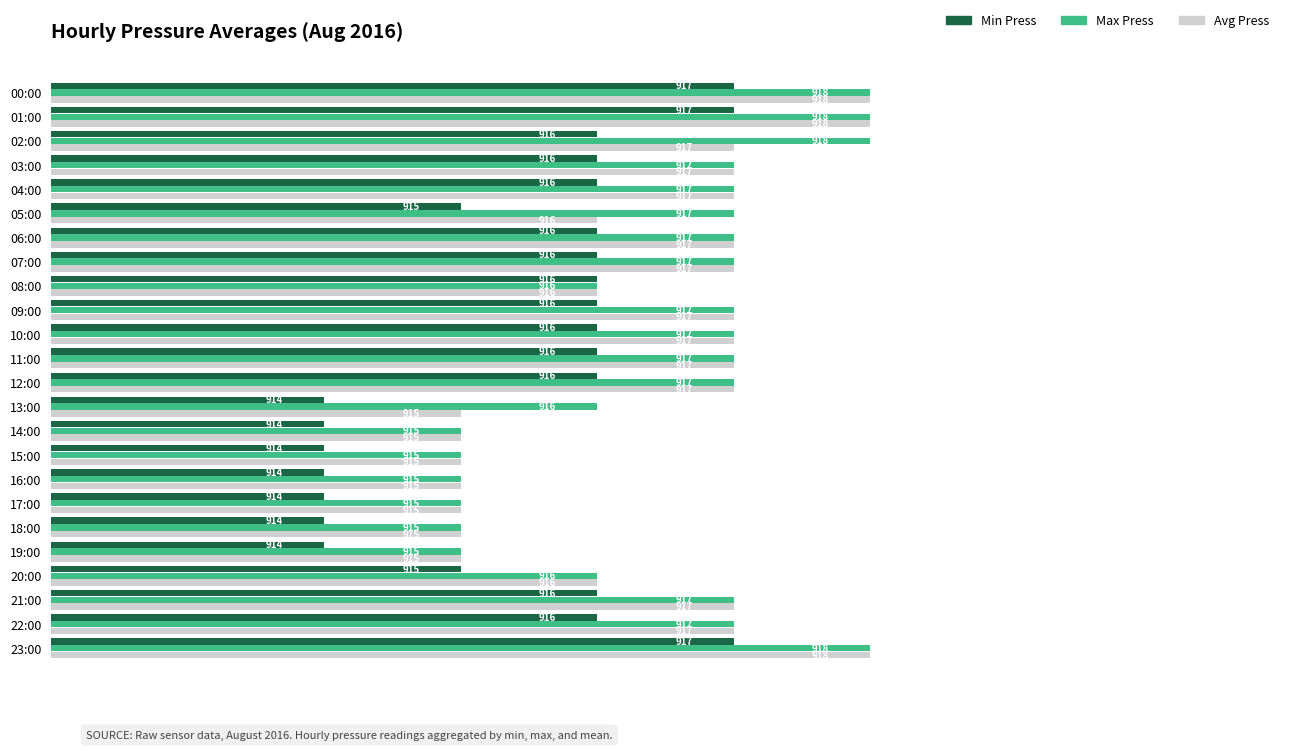

Is it true that Max Press equals 1432 at 00:00?

False